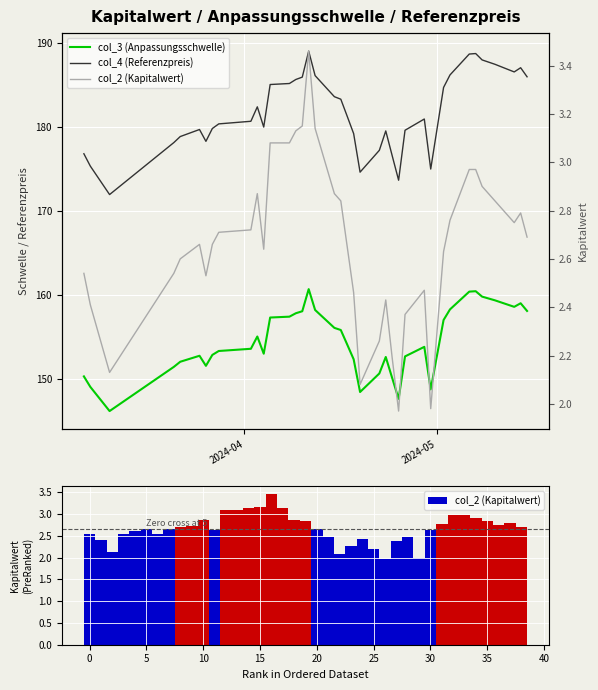

How many data points in col_4 (Referenzpreis) are less than 180?

16